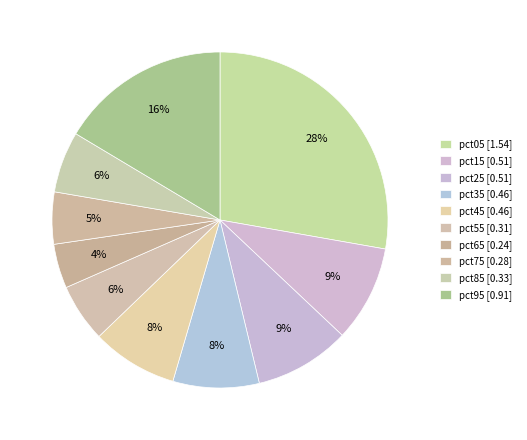

Rank the categories by value from highest to lowest.

pct05, pct95, pct15, pct25, pct35, pct45, pct85, pct55, pct75, pct65